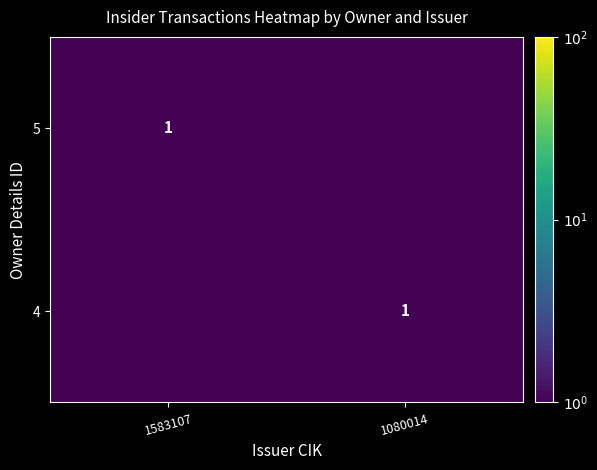

Is it true that 5 equals 1.0 at 1583107?

True